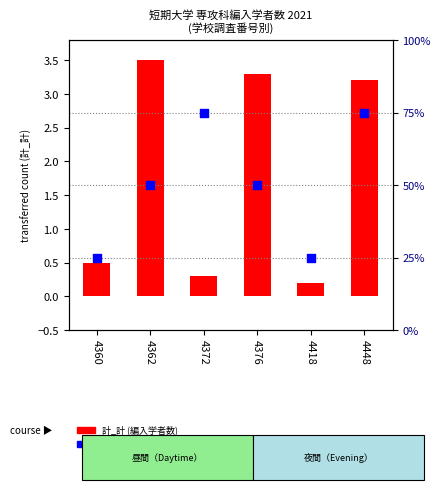

Which series reaches the minimum Y coordinate?

計_計